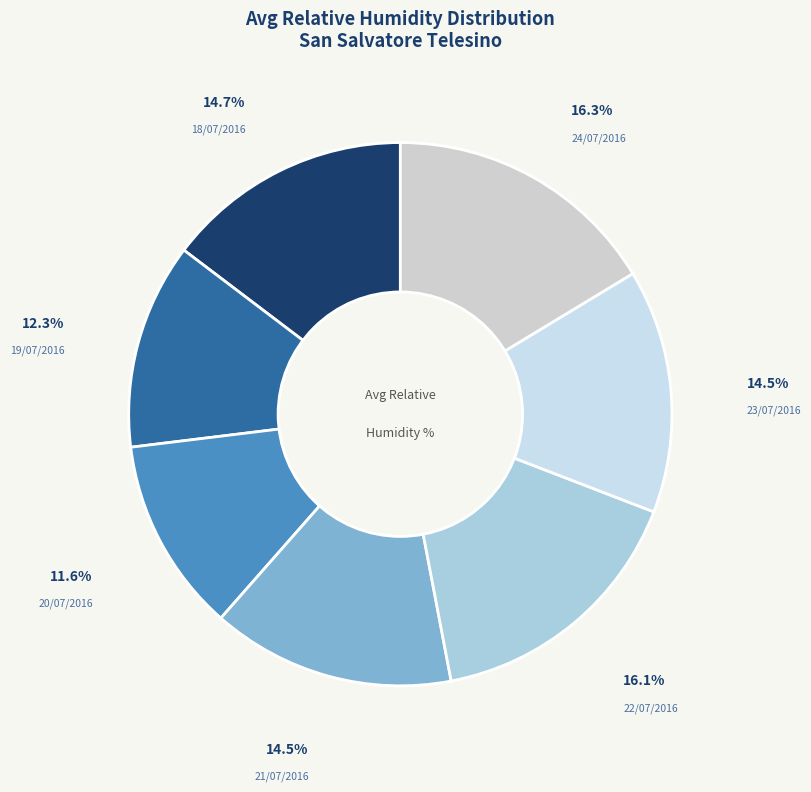

To the nearest percent, what is the average slice percentage?

14%